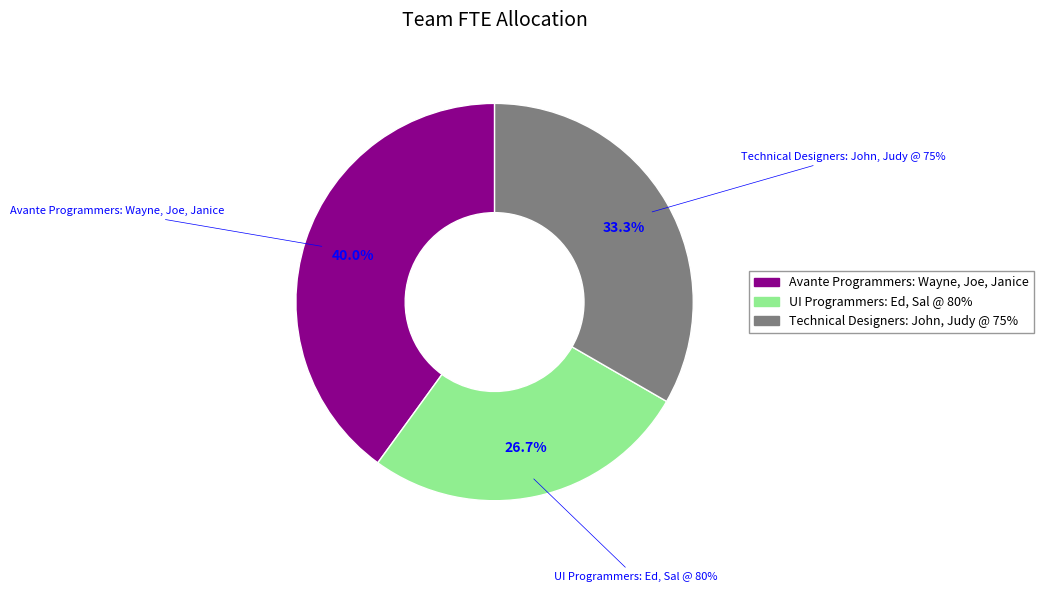

What percentage is the Avante Programmers: Wayne, Joe, Janice slice, to the nearest percent?

40%